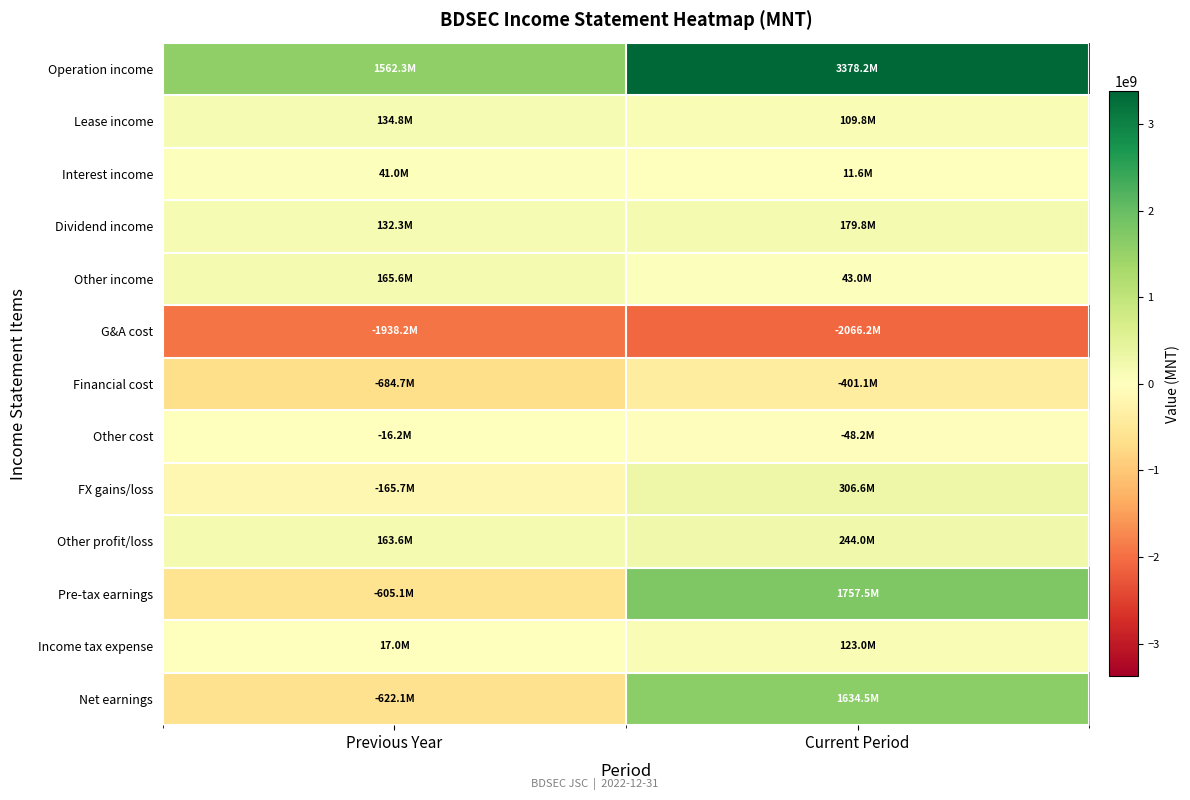

What is the maximum value shown in the chart?

3378231351.1